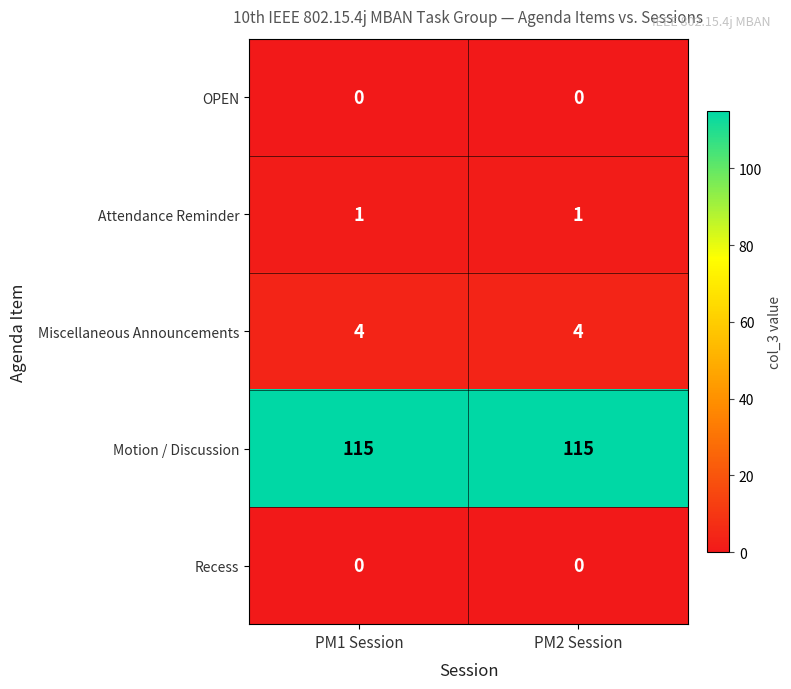

What is the maximum value for Miscellaneous Announcements?

4